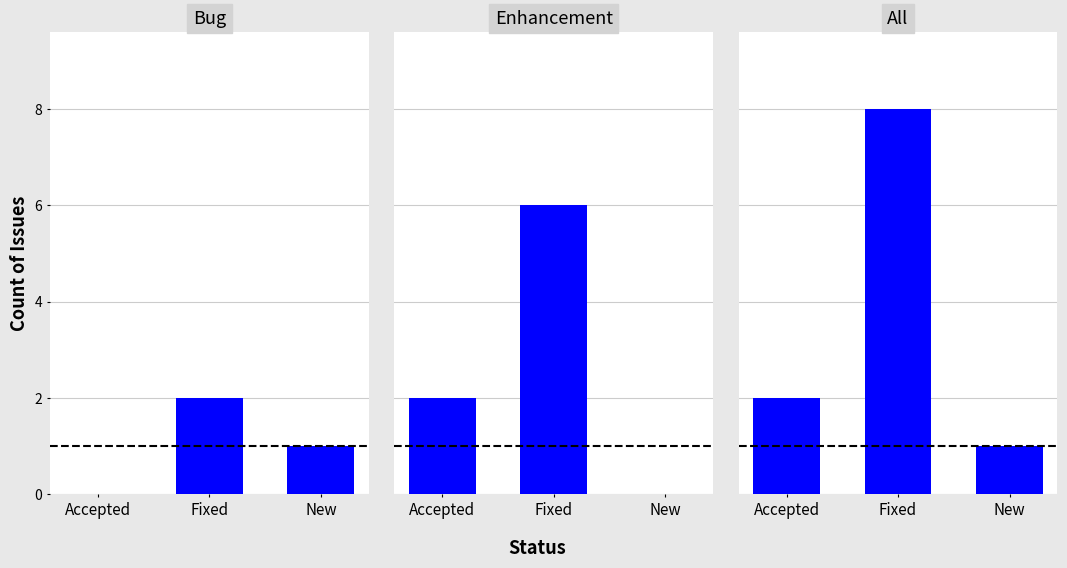

What is the greatest value displayed?

8